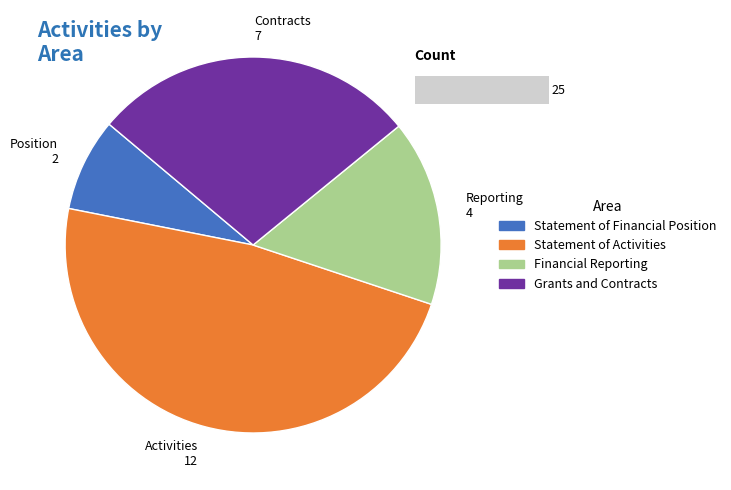

Is there any slice that represents more than half of the pie?

No